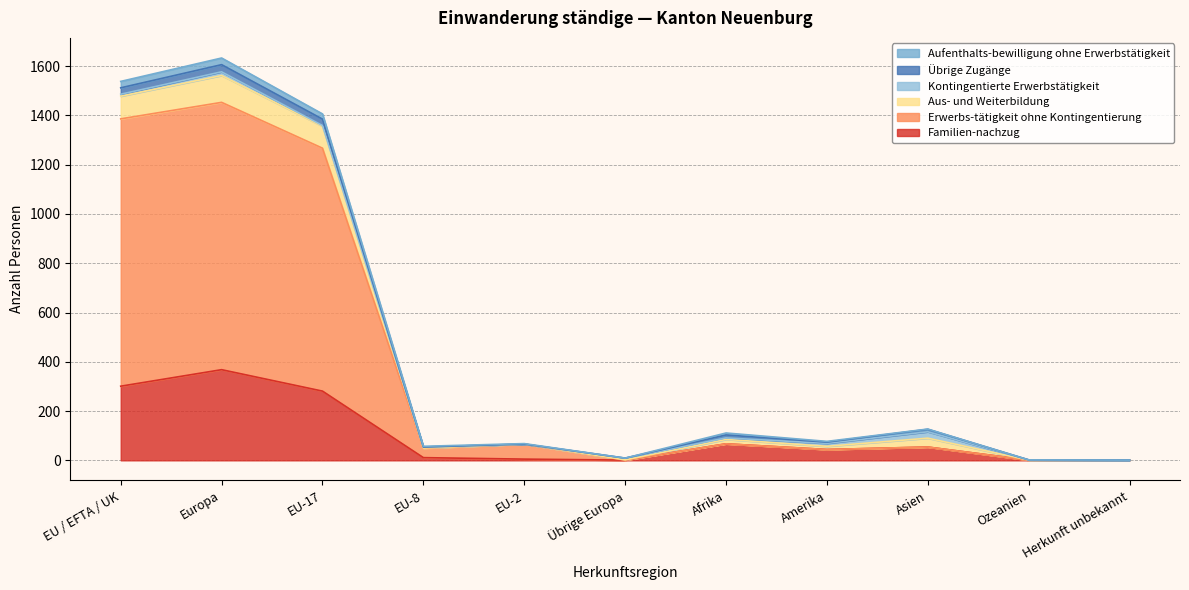

Which category has the highest value in the Familien-nachzug series?

Europa